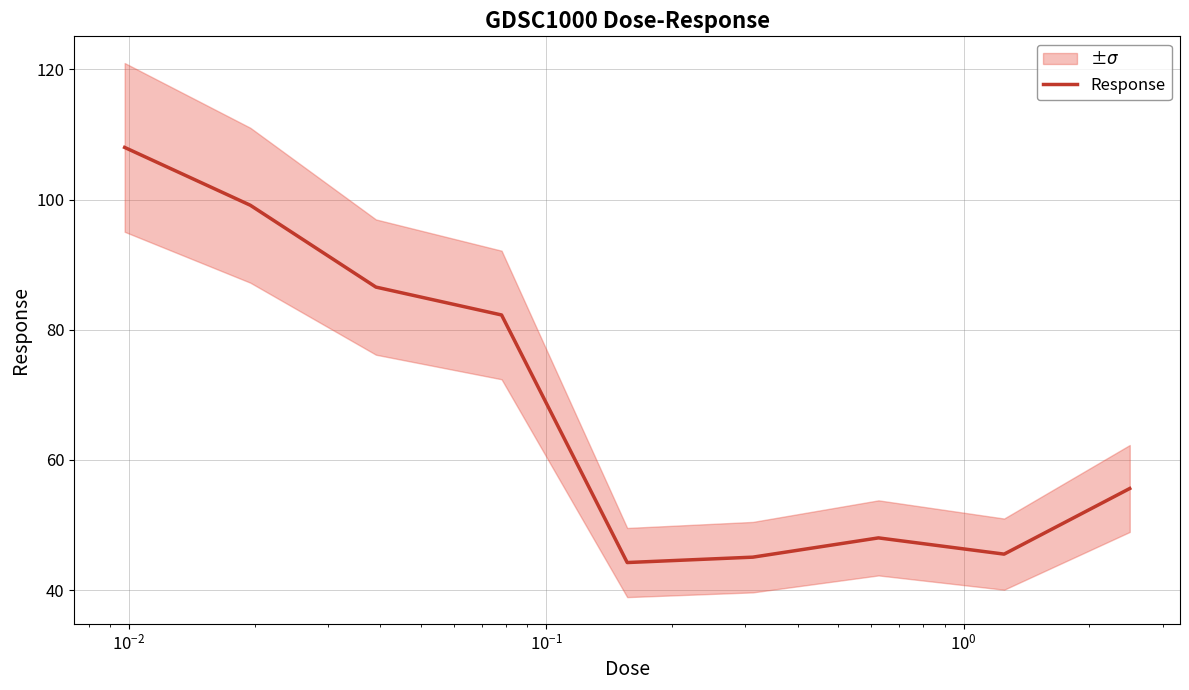

How many lines are shown in the chart?

1